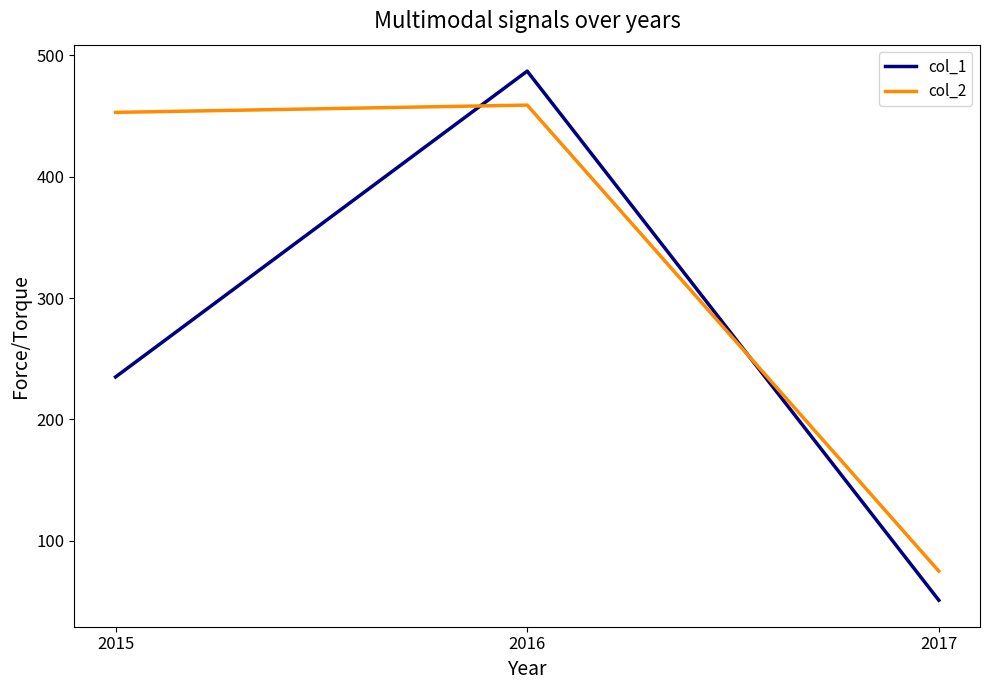

At which label does col_1 reach its minimum?

2017